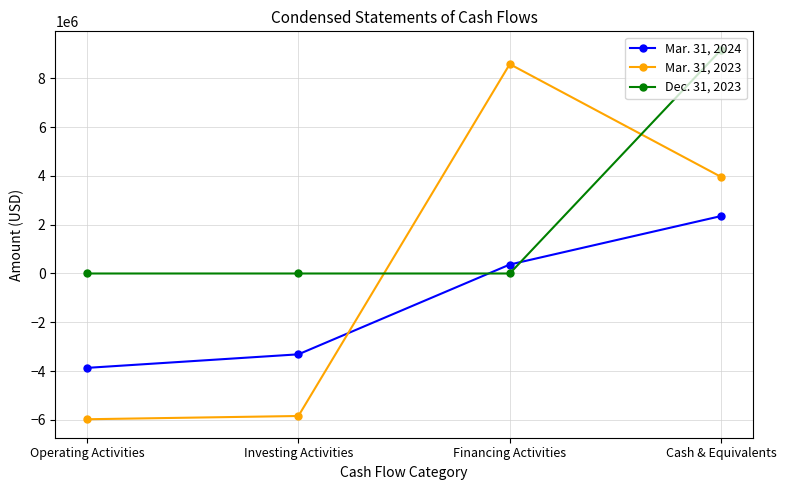

What is the spread (max minus min) of values at Cash & Equivalents?

6811833